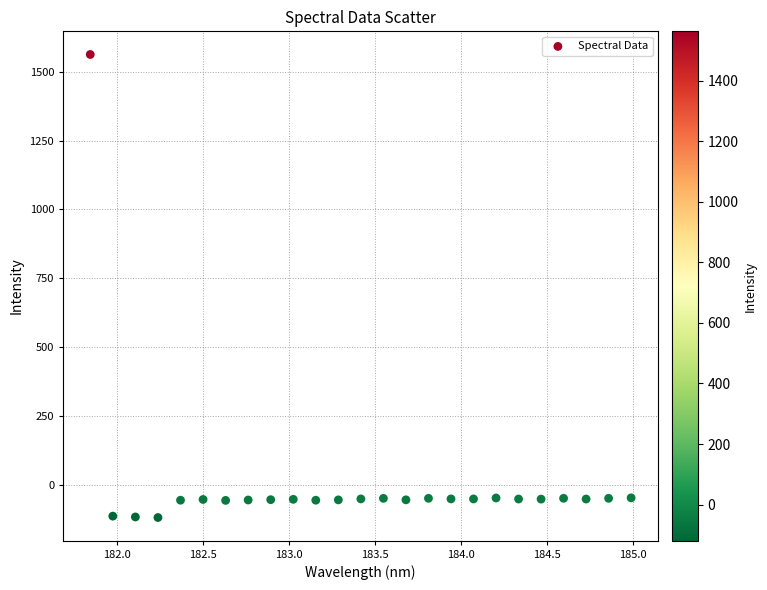

What is the range of X values (max minus min)?

3.1